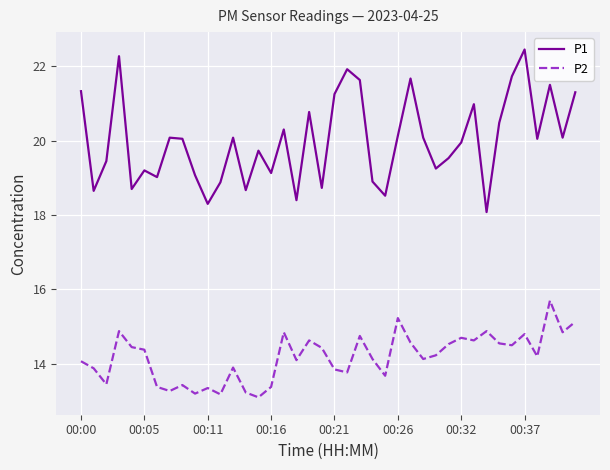

What is the maximum value for P2?

15.7